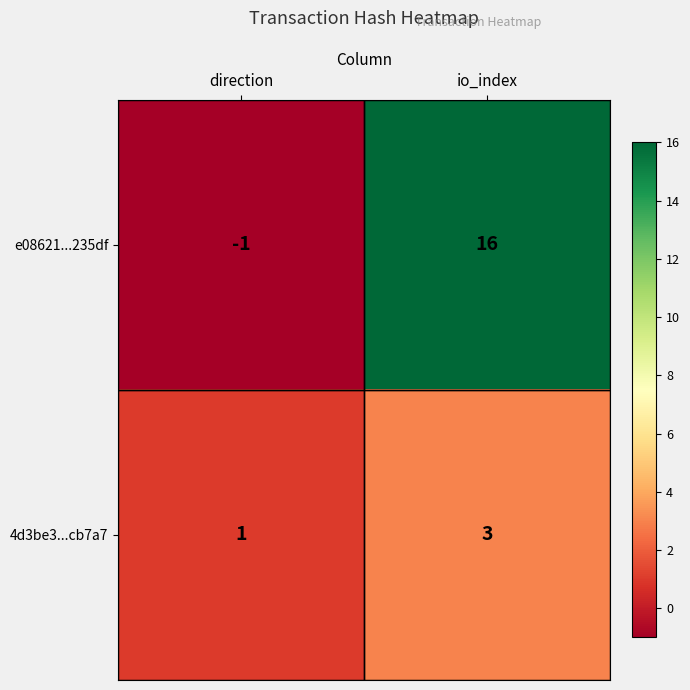

Count the number of data series in this chart.

2